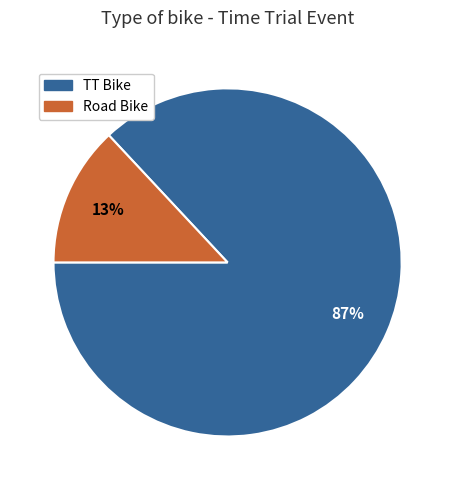

Which slice is the largest?

TT Bike